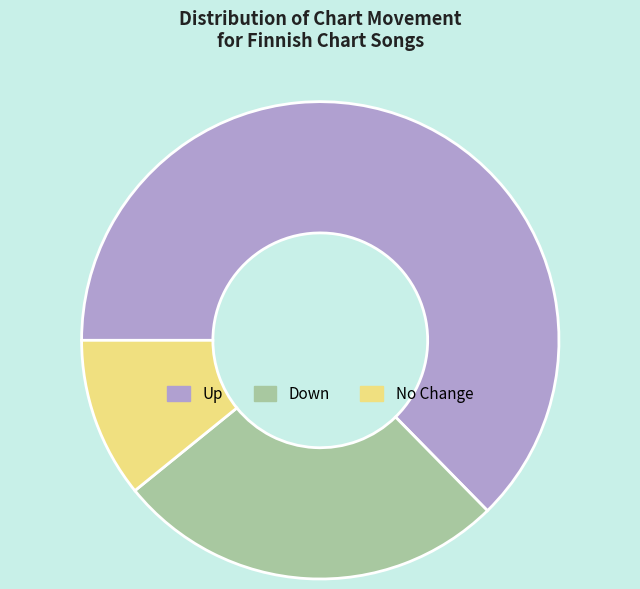

Combined, do Up and No Change account for over 50%?

Yes